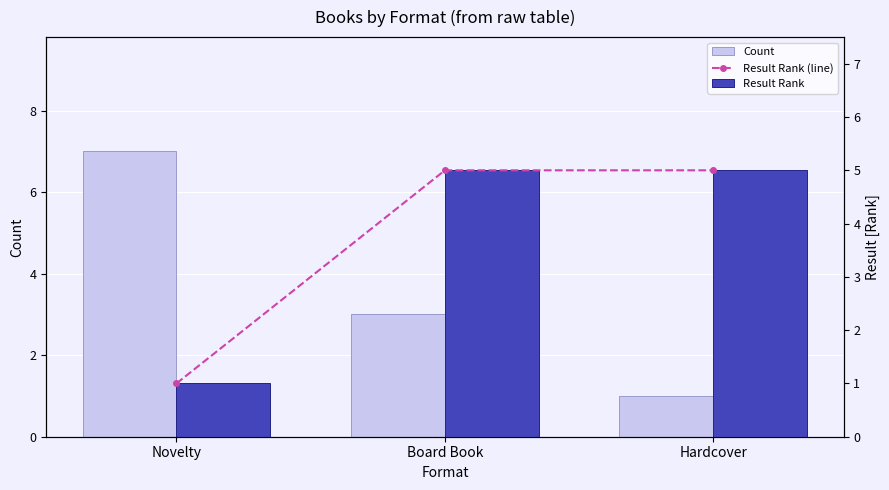

Which category has the lowest value in the Count series?

Hardcover